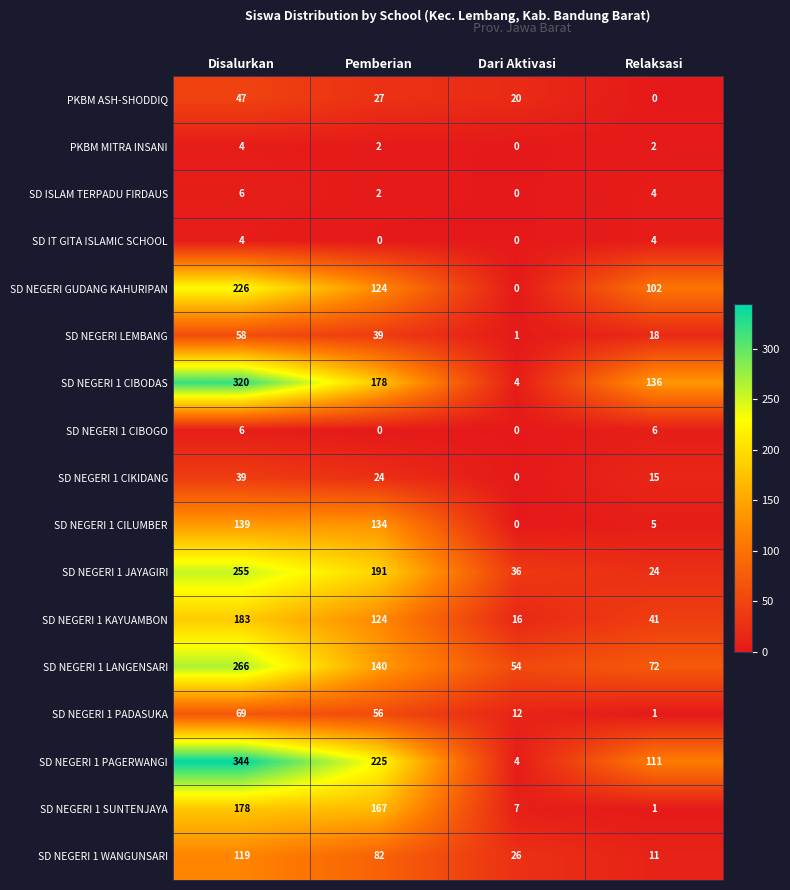

Count the number of data series in this chart.

17